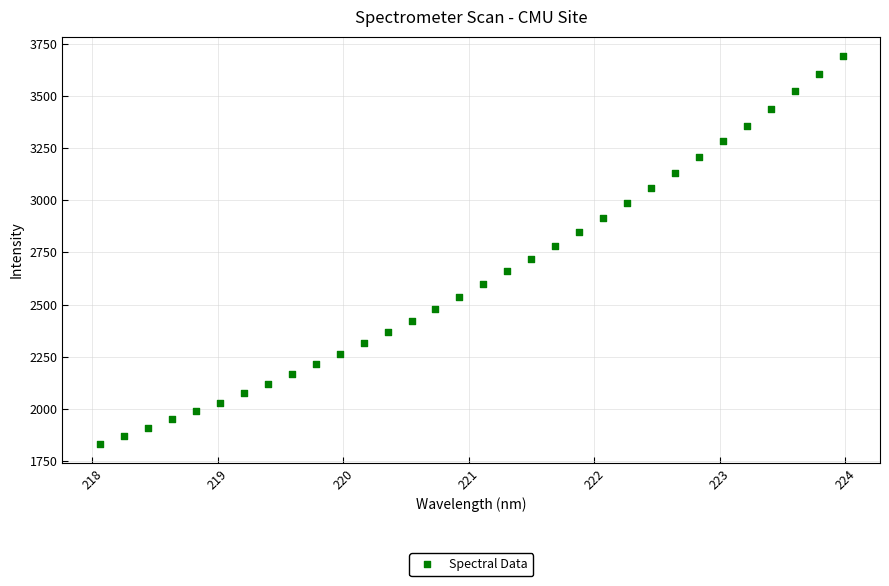

What is the range of X values (max minus min)?

5.9